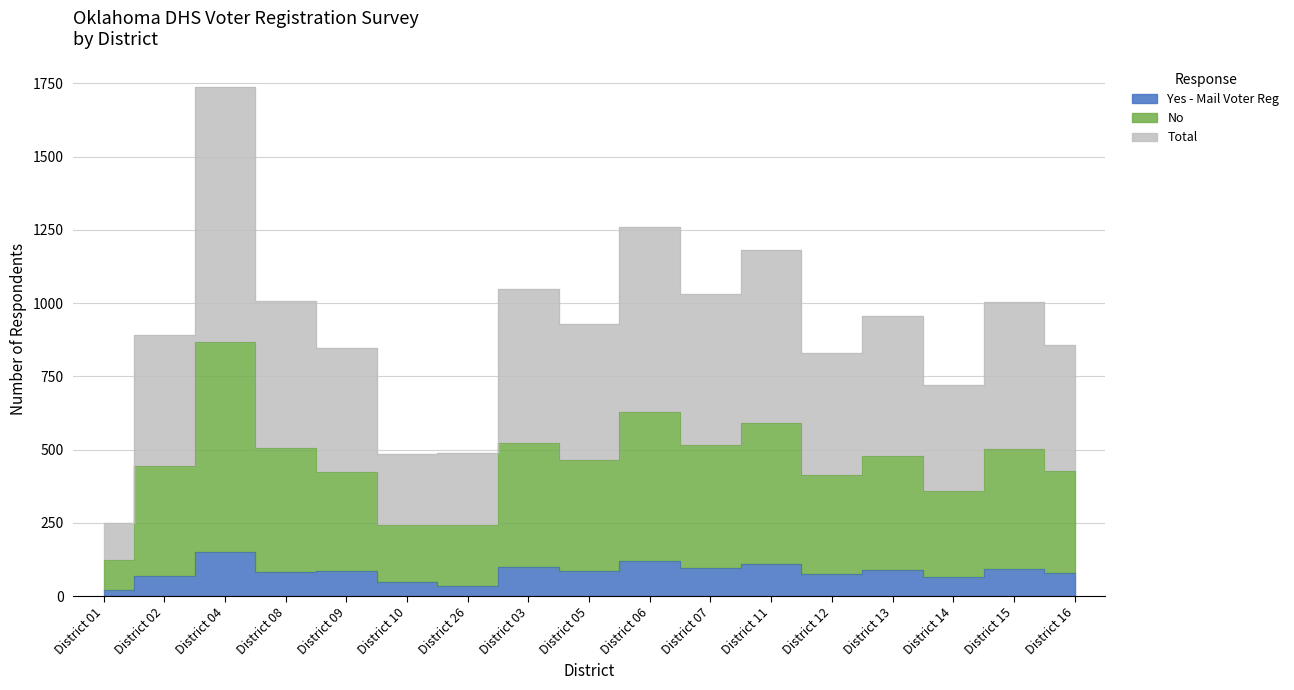

Where is Total nearest to the value 993?

District 15